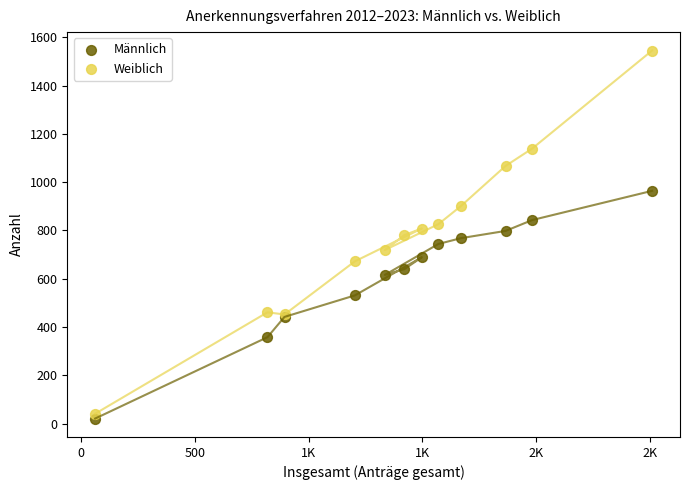

What are all the series names shown in the legend?

Männlich, Weiblich